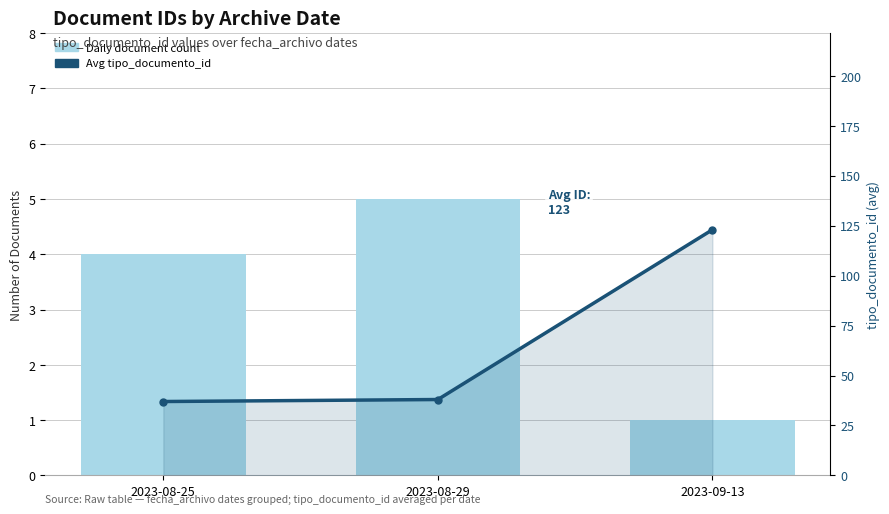

Which series has the largest total across all categories?

Avg tipo_documento_id